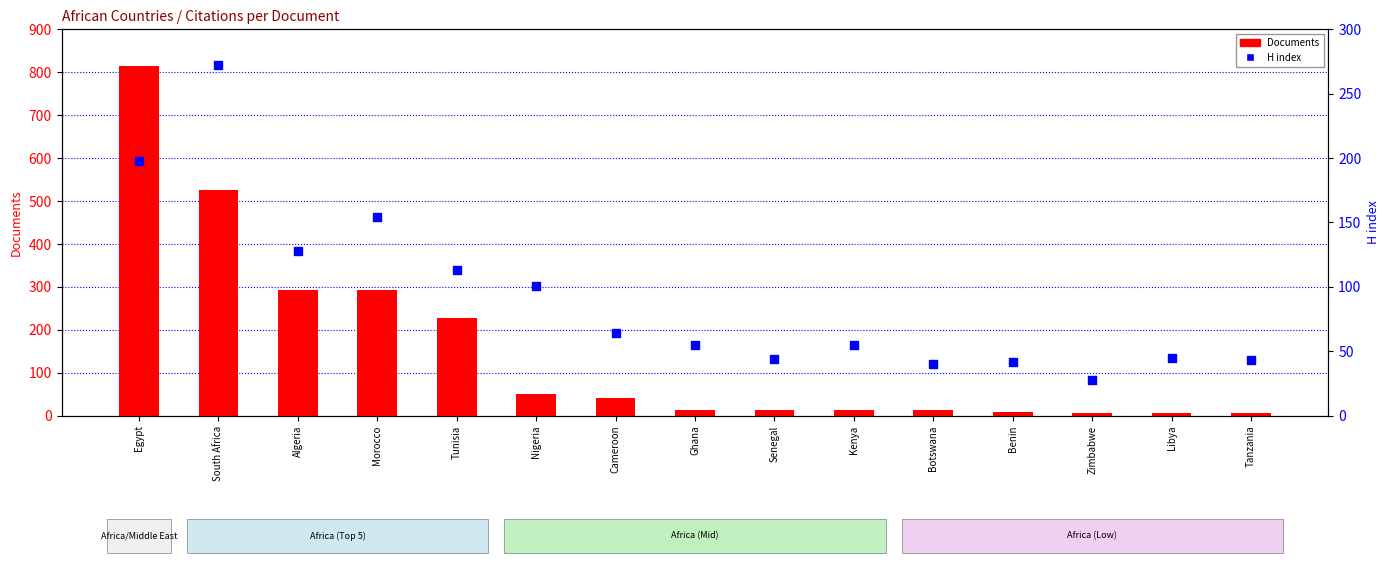

Which series reaches the minimum Y coordinate?

Documents